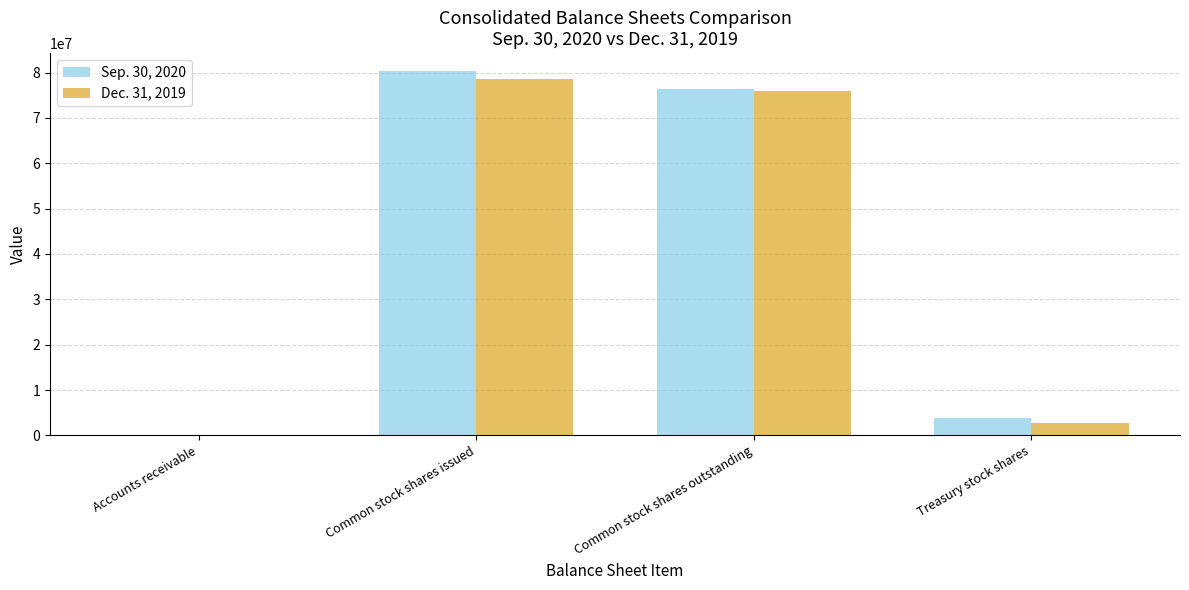

The value of Dec. 31, 2019 at Common stock shares outstanding is 34223806. True or false?

False